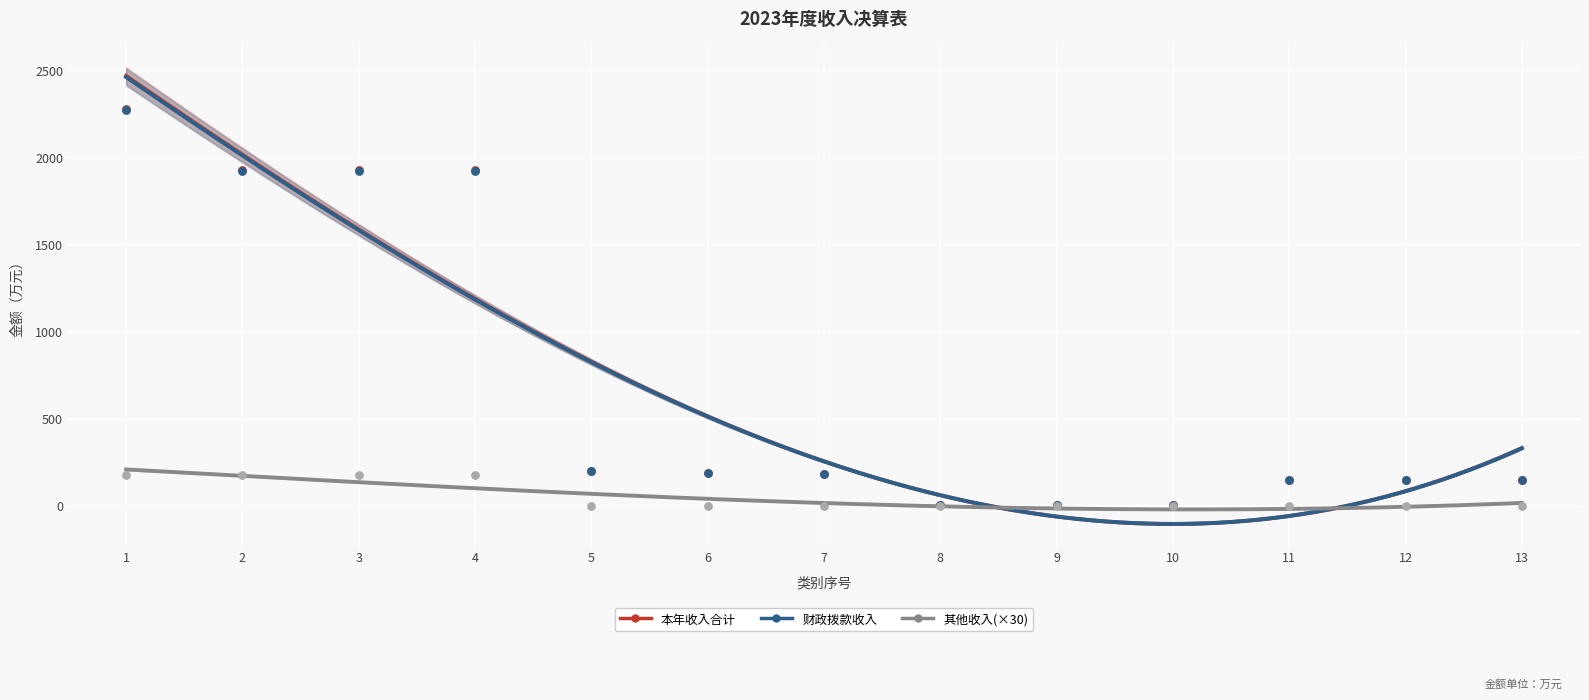

Which series has the widest spread of Y values?

本年收入合计